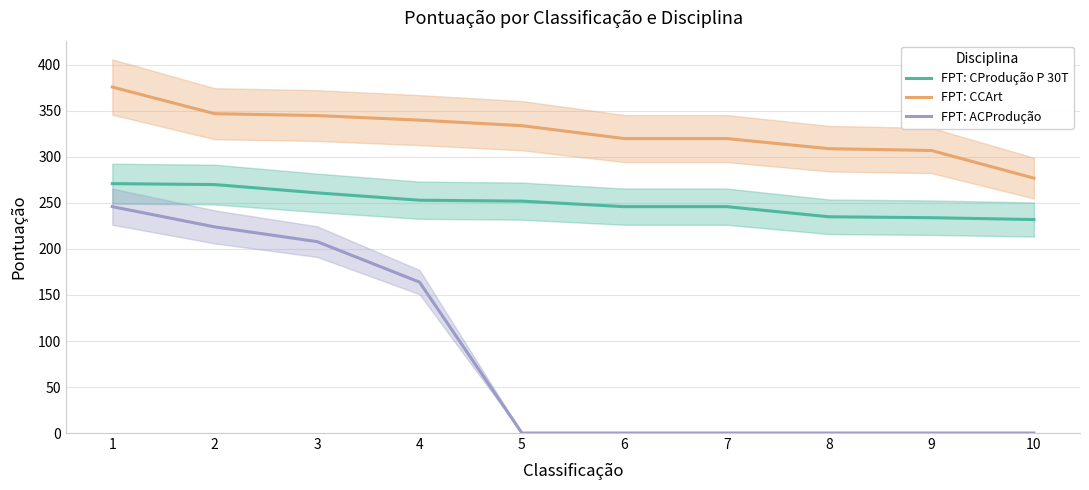

What is the average value of the FPT: ACProdução series?

84